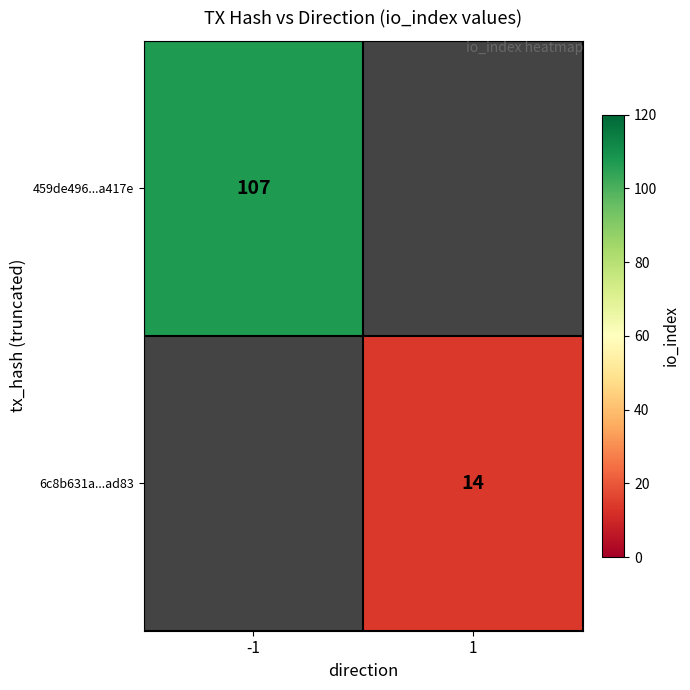

The 459de496...a417e series shows 107 at -1. True or false?

True